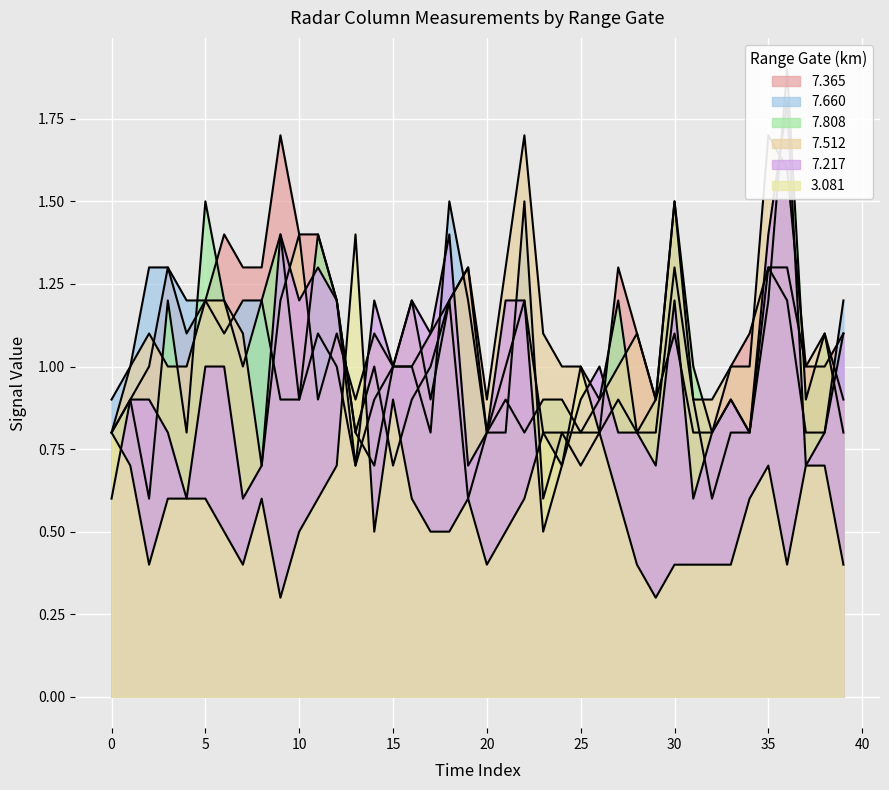

What is the smallest value displayed?

0.3